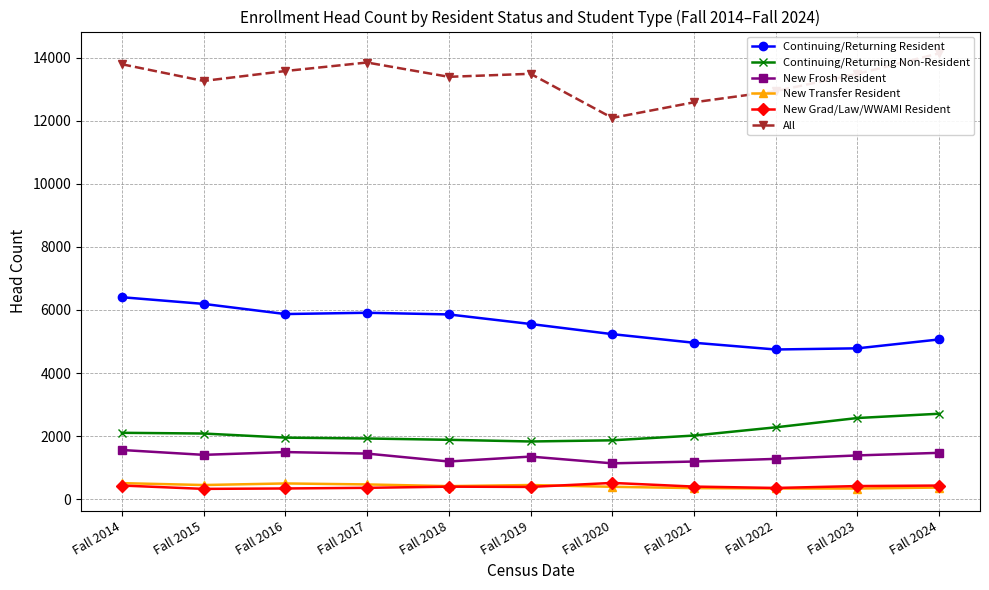

At which category does New Transfer Resident reach its first local valley?

Fall 2015